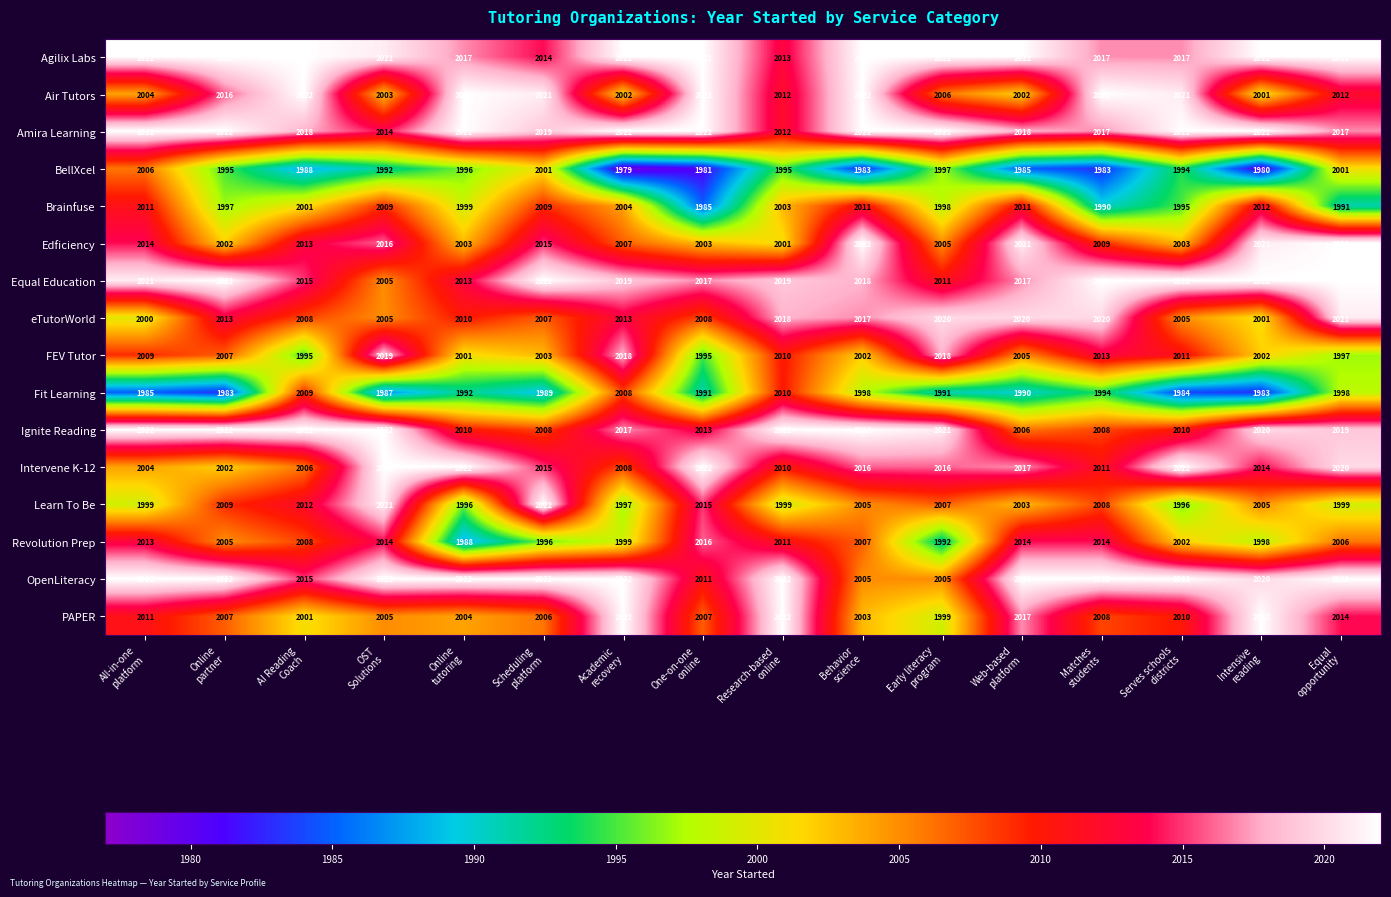

At how many categories does at least one series exceed 2011?

16